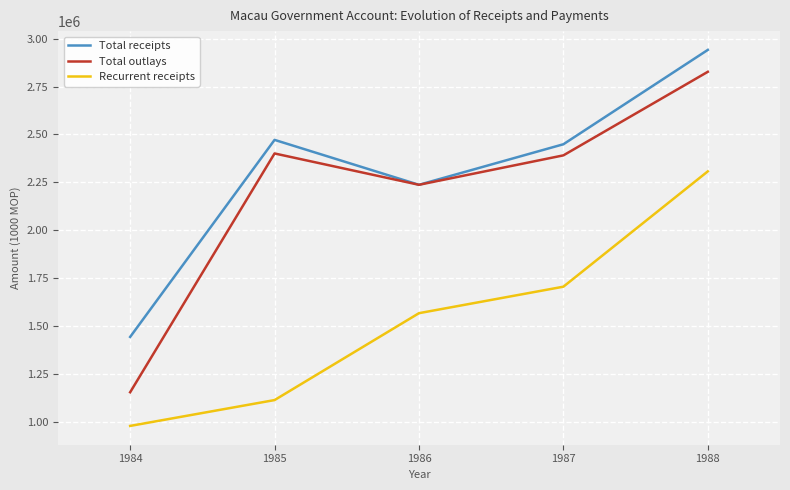

Is the value of Total outlays at 1987 greater than the value of Recurrent receipts at 1987?

Yes